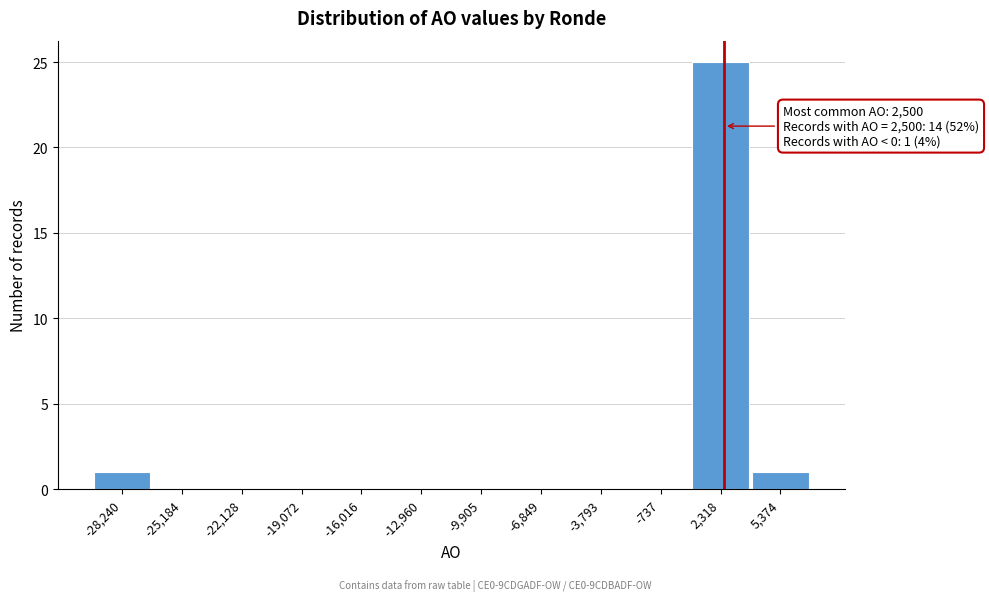

Over which range of the x-axis is the bar tallest?

1000 to 4000